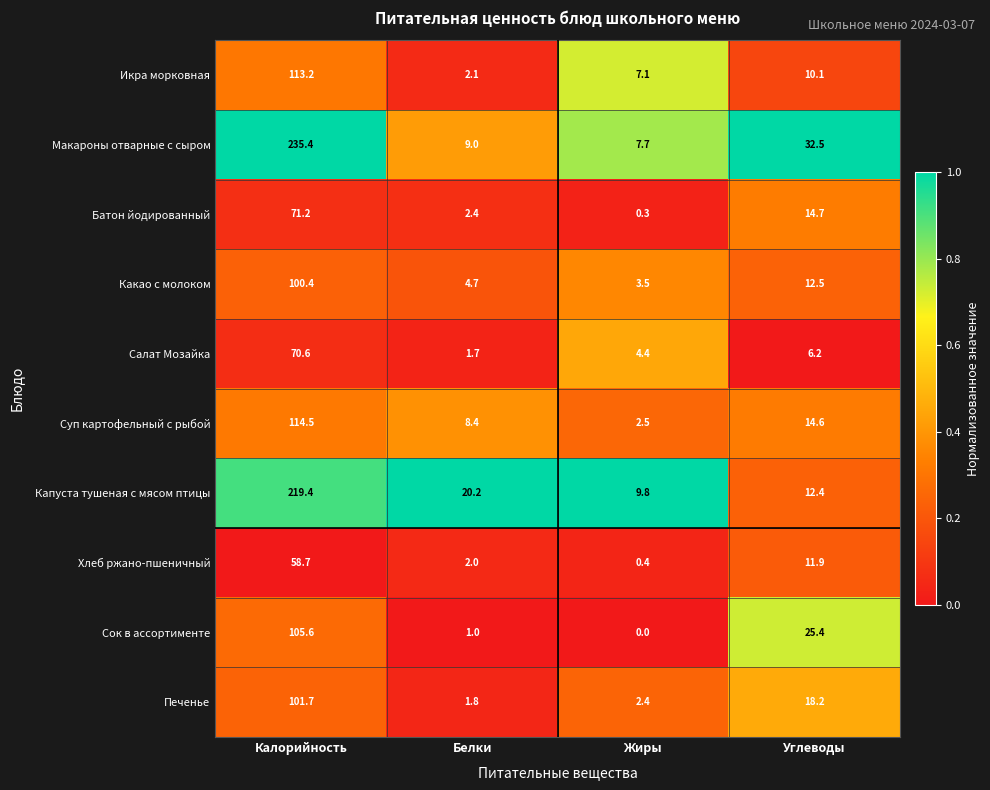

At how many categories does at least one series exceed 0?

4